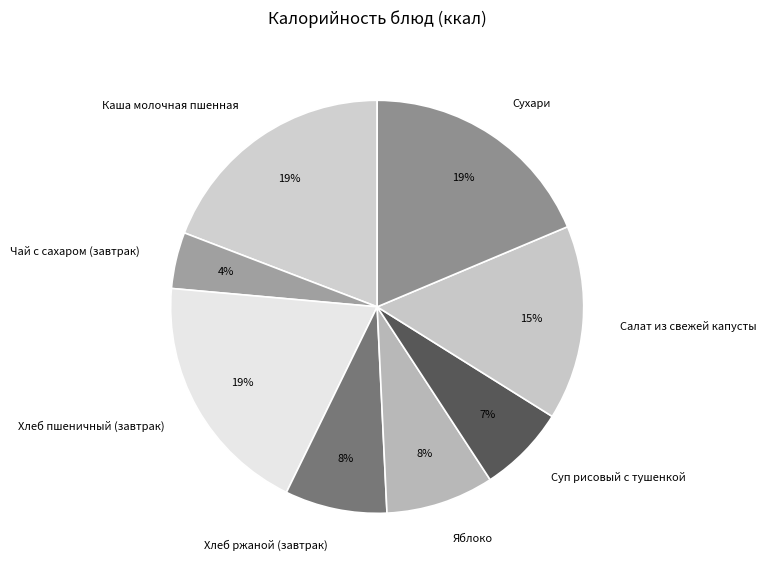

How many segments does this pie chart have?

8